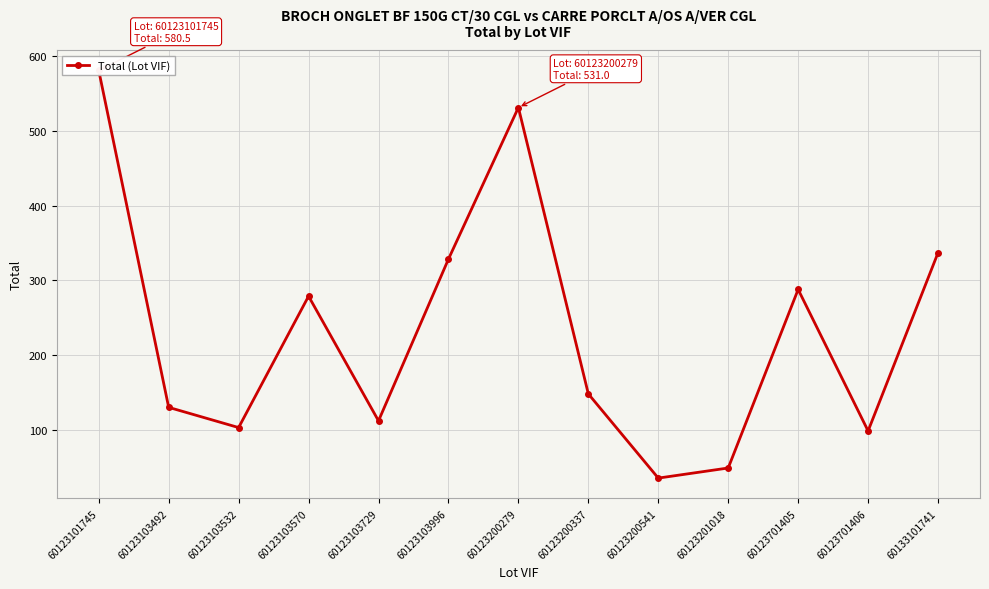

What is the difference between the maximum and minimum values?

544.5